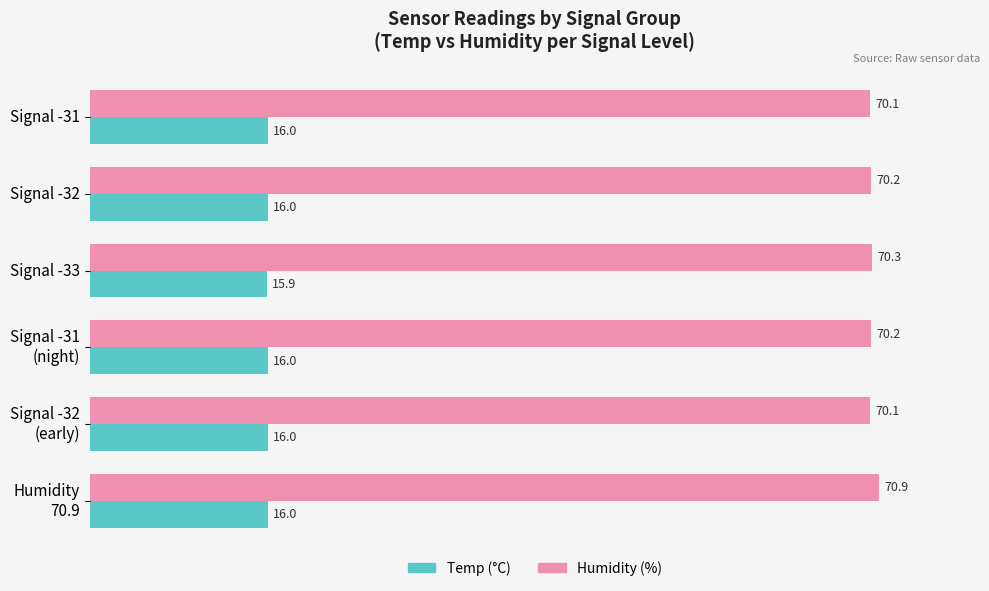

What are all the series names shown in the legend?

Temp (°C), Humidity (%)